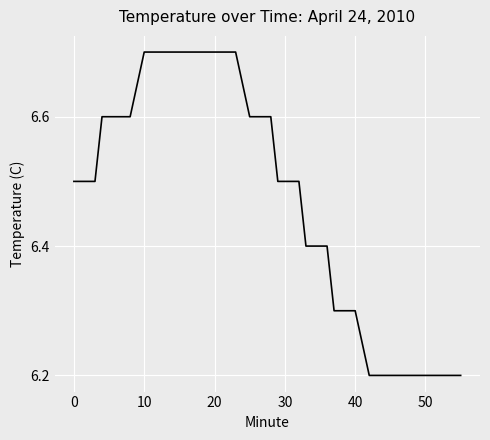

How many values are between 6 and 7?

40